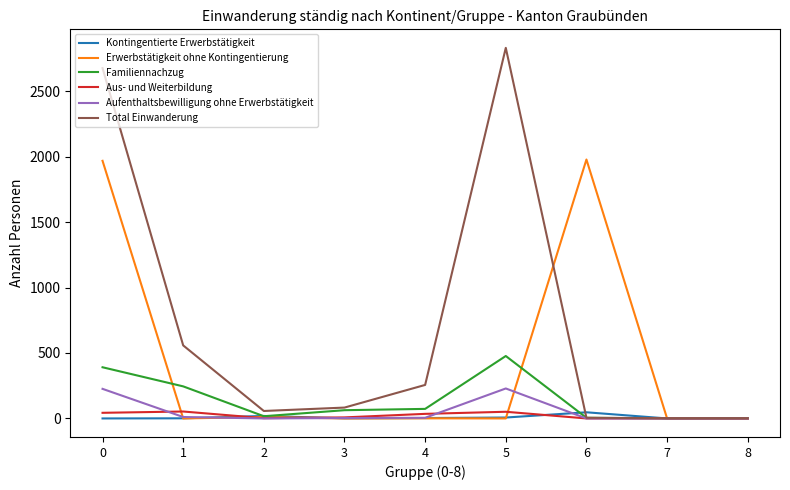

Is the value of Familiennachzug at 3 greater than the value of Kontingentierte Erwerbstätigkeit at 8?

Yes